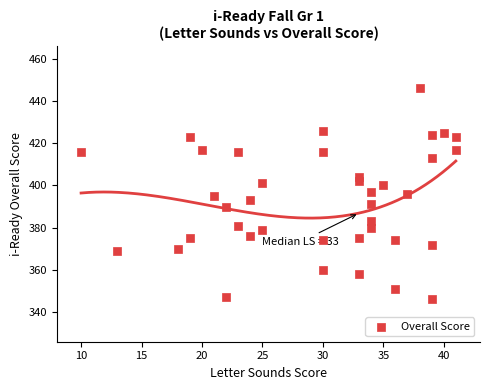

What is the range of X values (max minus min)?

31